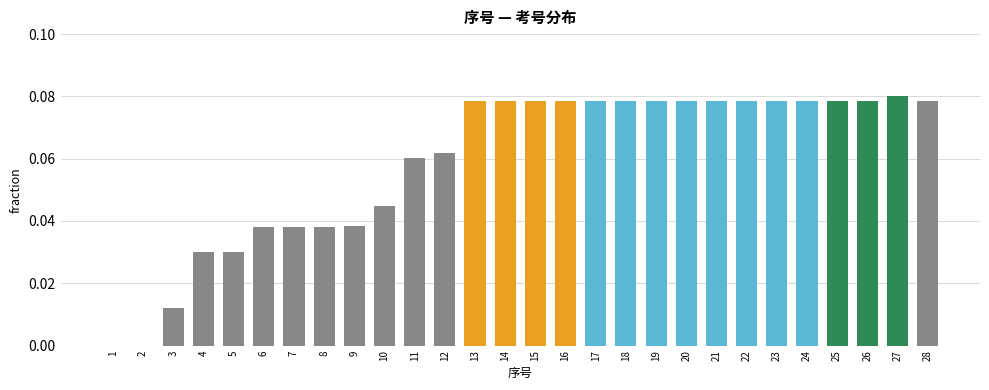

What is the sum of all values?

1.6